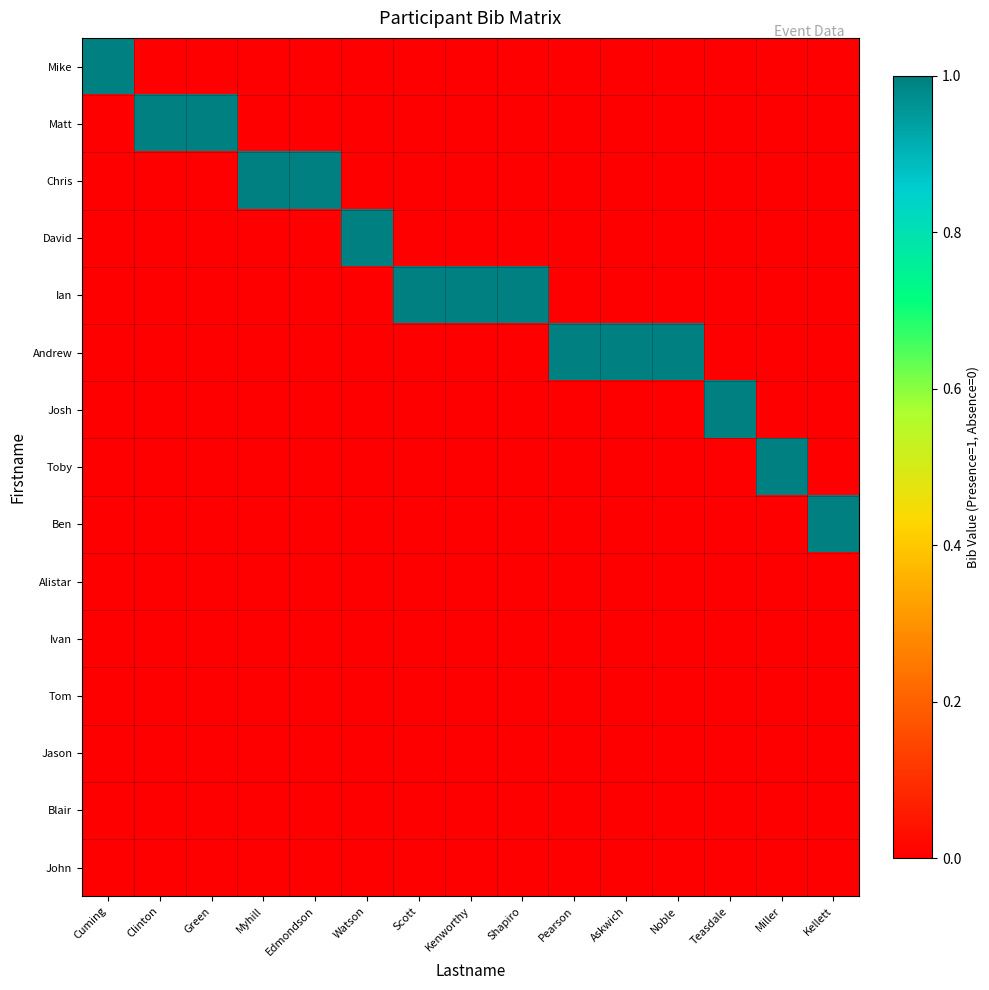

What is the difference between the highest and lowest values at Noble?

1